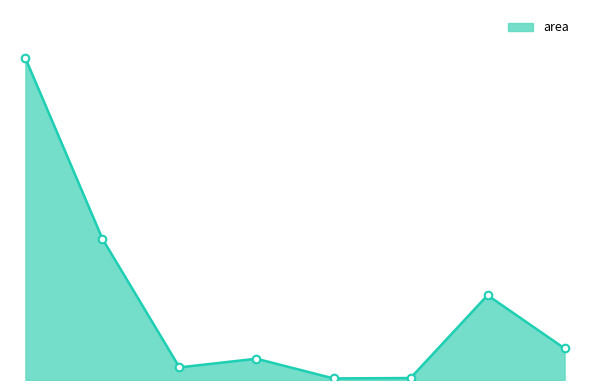

Does the chart have visible grid lines?

No